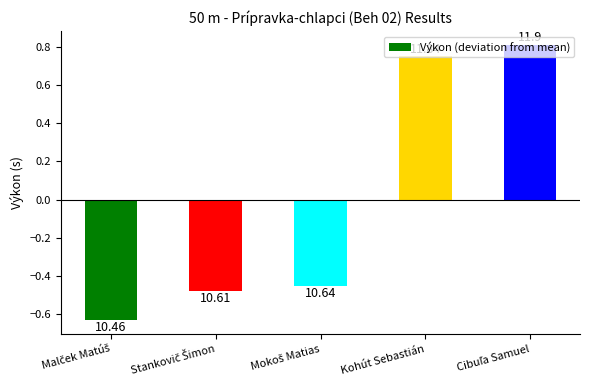

True or false: the data shows 0.8 at Cibuľa Samuel.

True